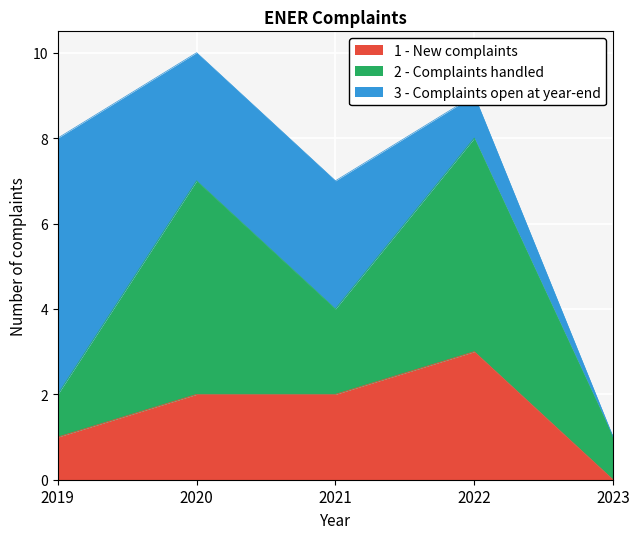

How many series are shown in this chart?

3